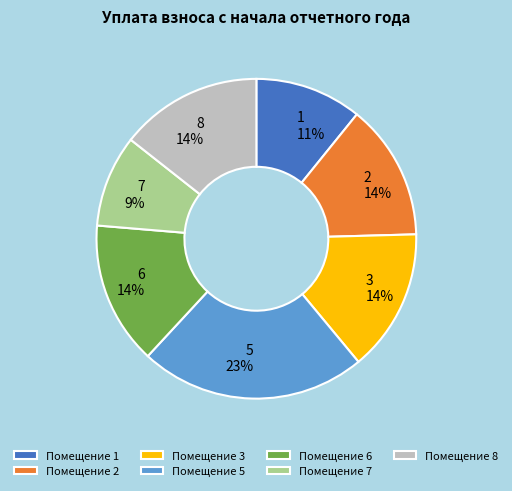

What is the ratio of the value at 3 to the value at 1?

1.3